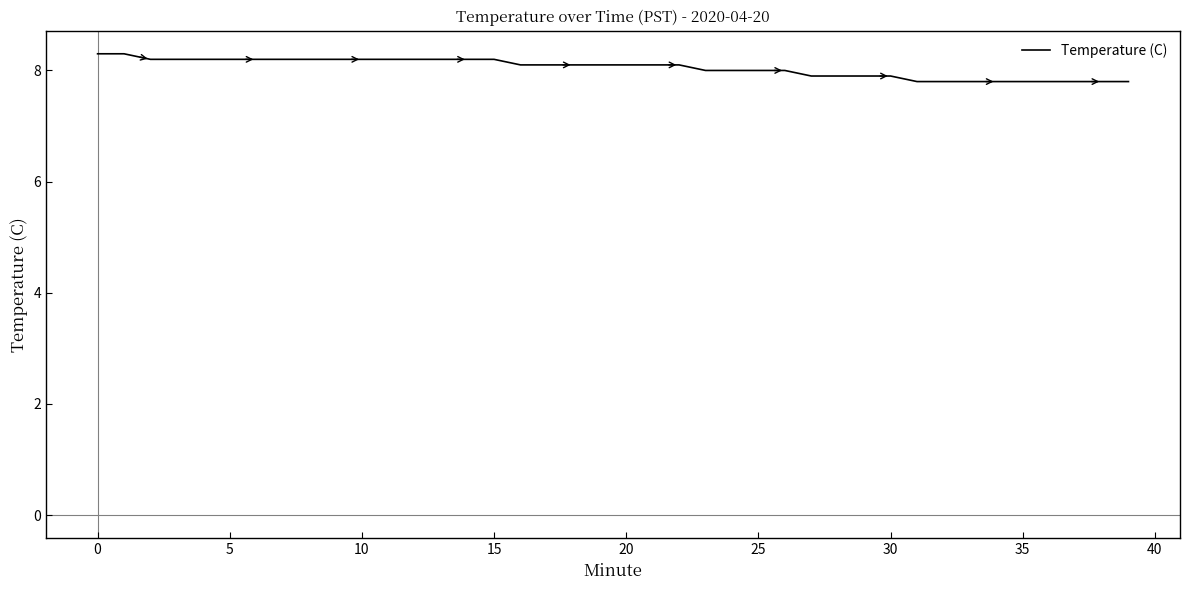

What is the difference between the maximum and minimum values?

0.5